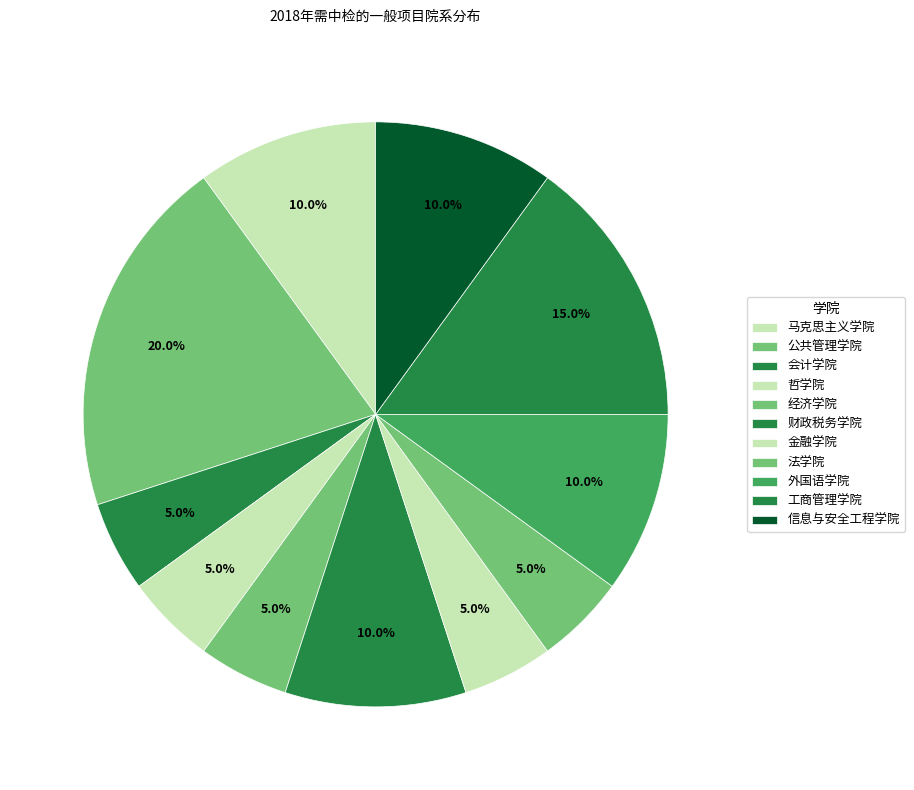

What percentage is the 公共管理学院 slice, to the nearest percent?

20%